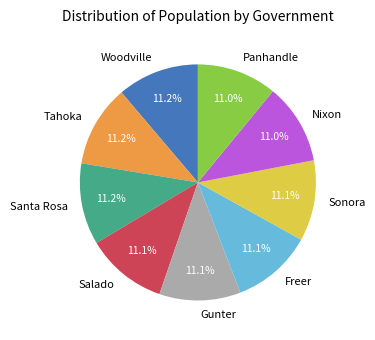

To the nearest percent, what is the average slice percentage?

11%